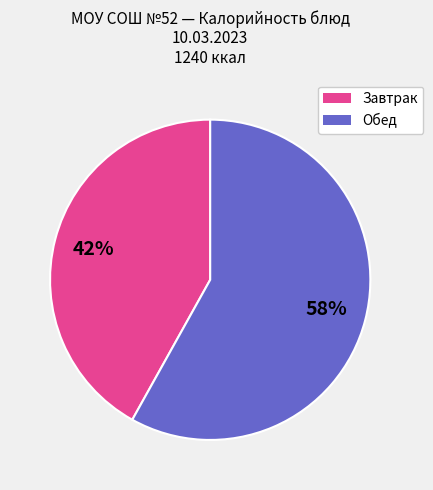

How many slices are in this pie chart?

2